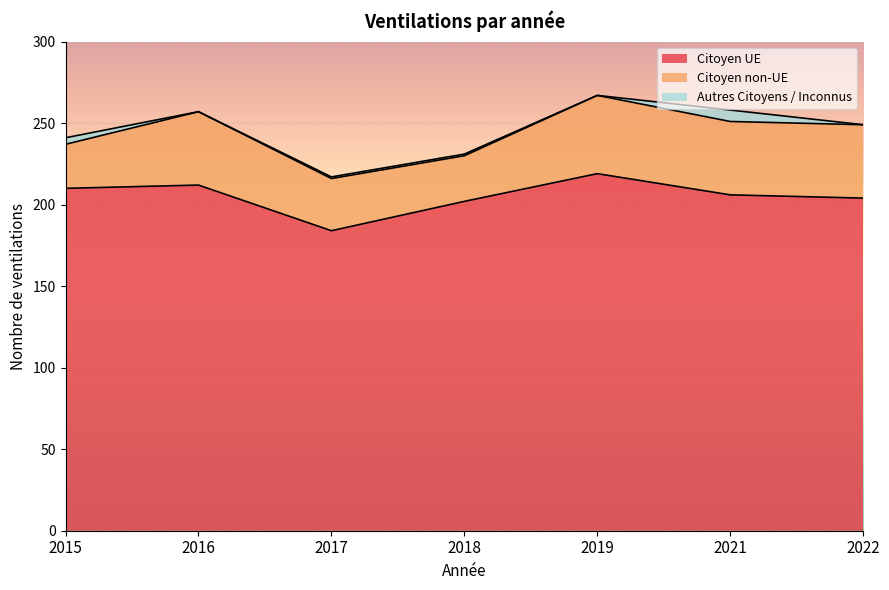

What is the maximum value shown in the chart?

219